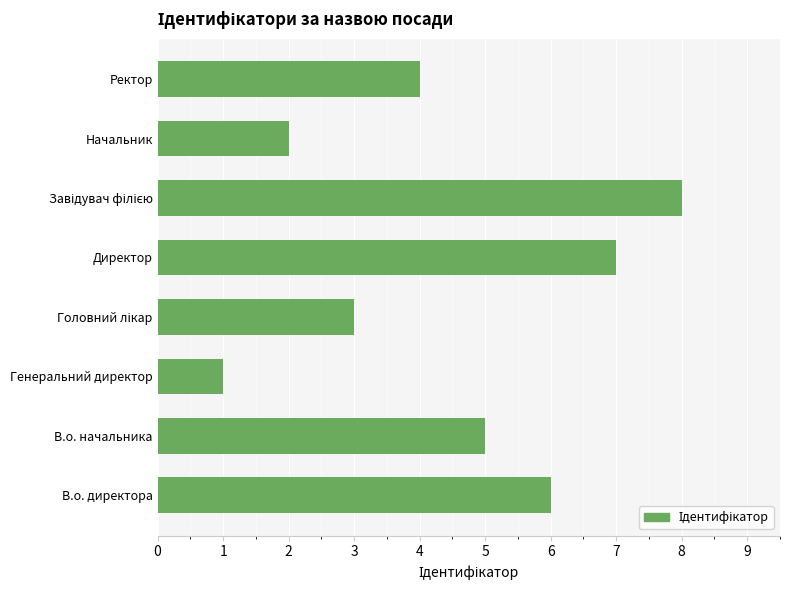

What is the difference between the second highest and minimum values?

6